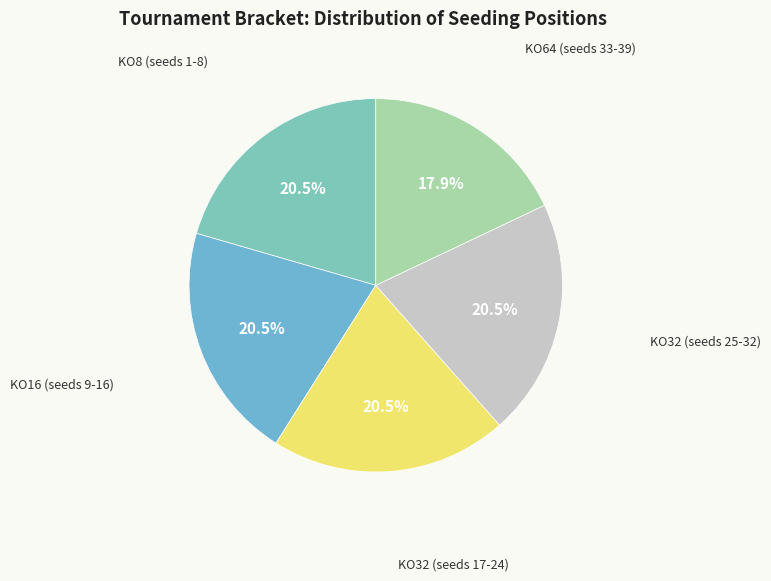

Between KO64 (seeds 33-39) and KO32 (seeds 17-24), which is larger?

KO32 (seeds 17-24)